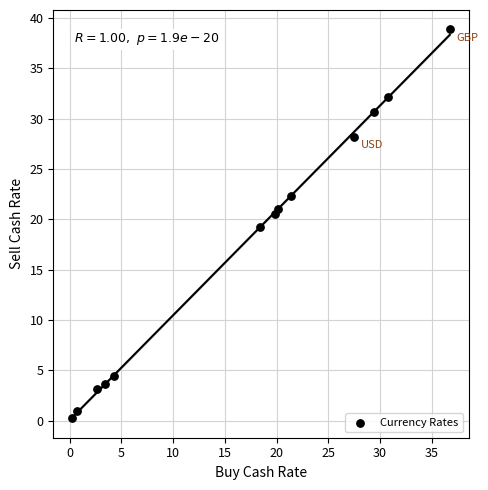

What is the range of X values (max minus min)?

36.5